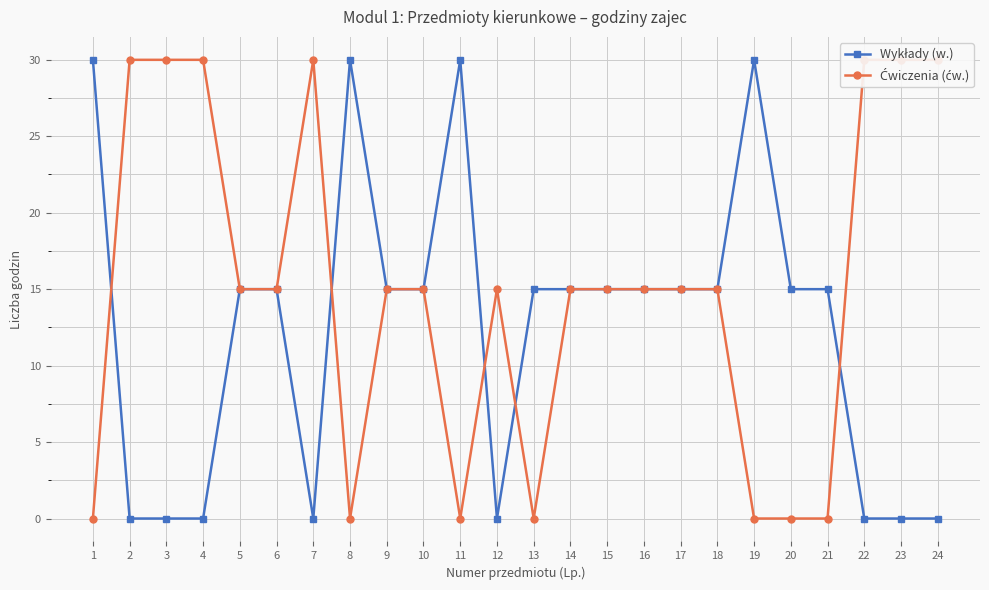

What is the sum of all Wykłady (w.) values?

300